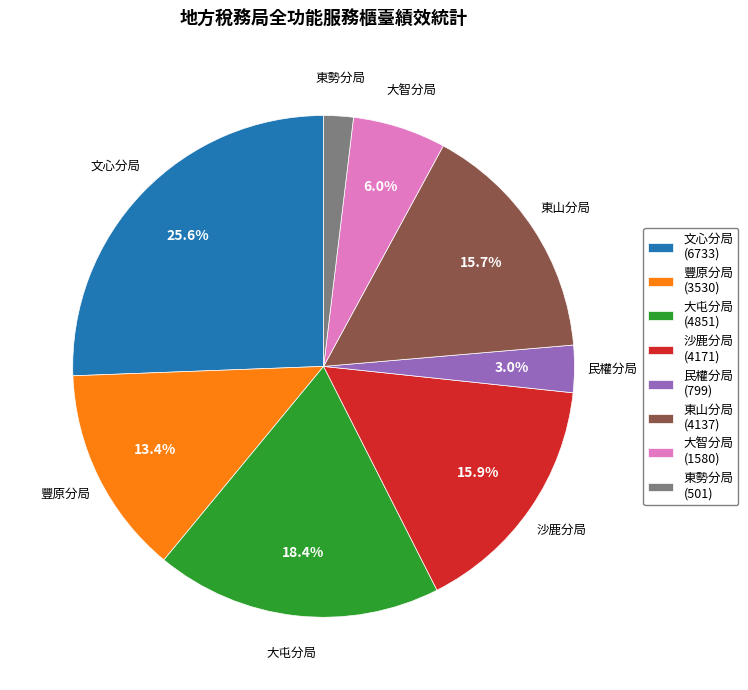

Is there any slice that represents more than half of the pie?

No